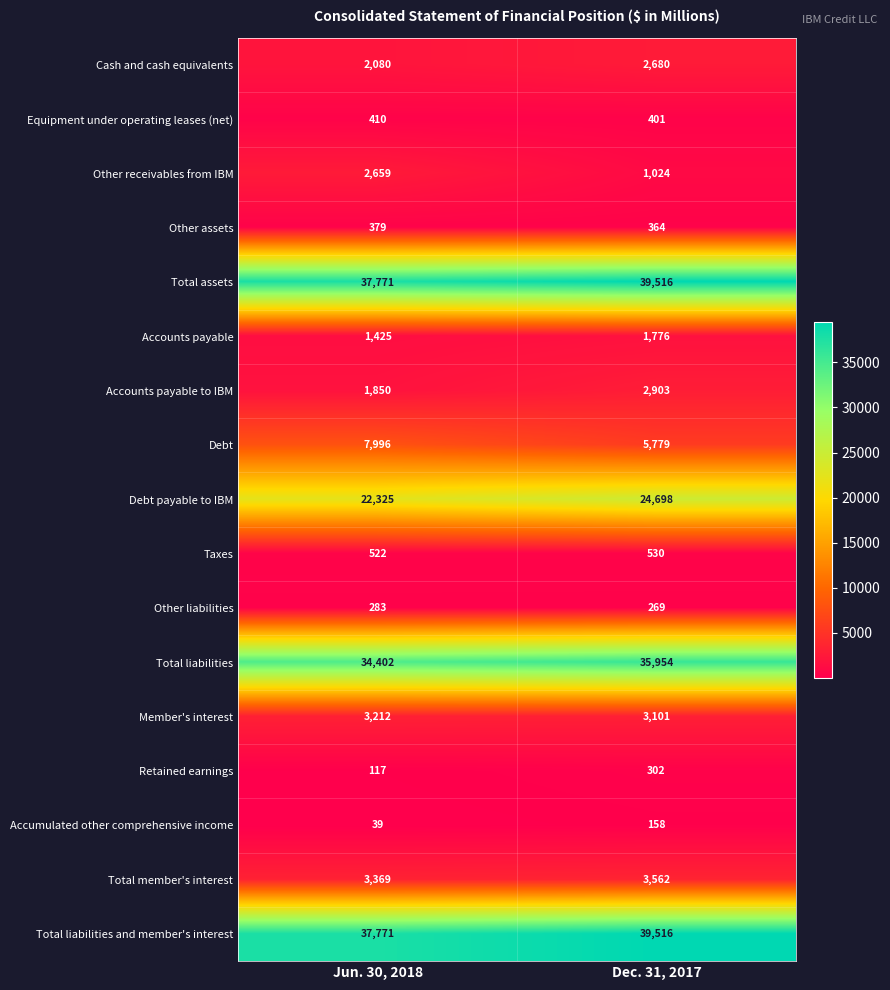

What is the total value across all series at Jun. 30, 2018?

156610